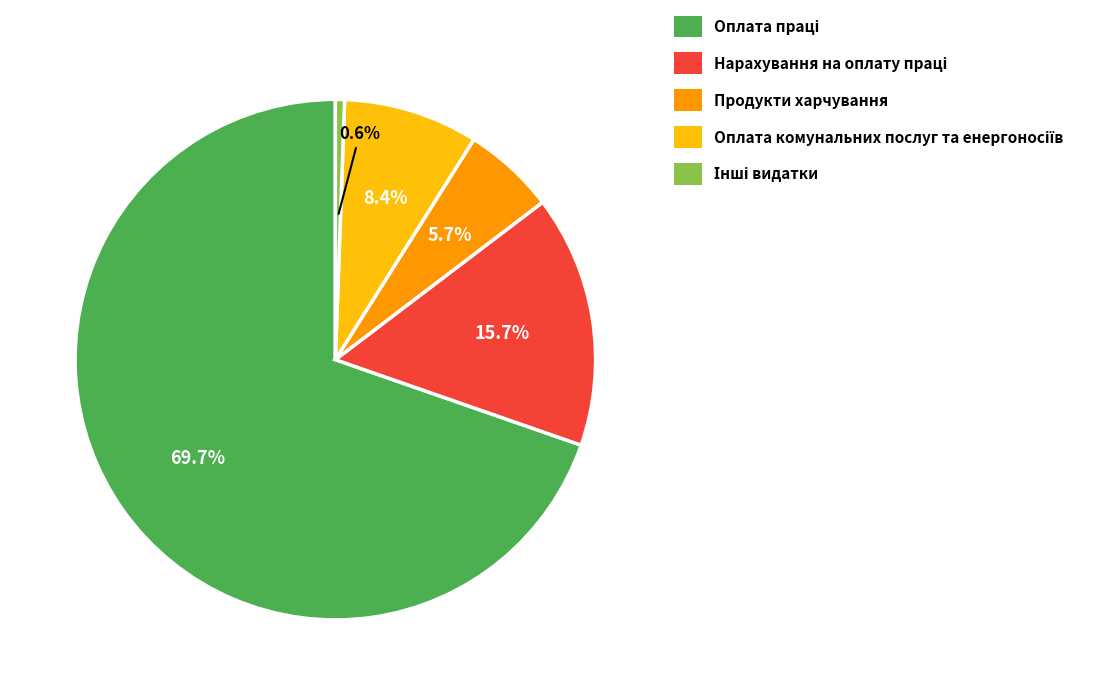

Is there a majority slice in this chart?

Yes